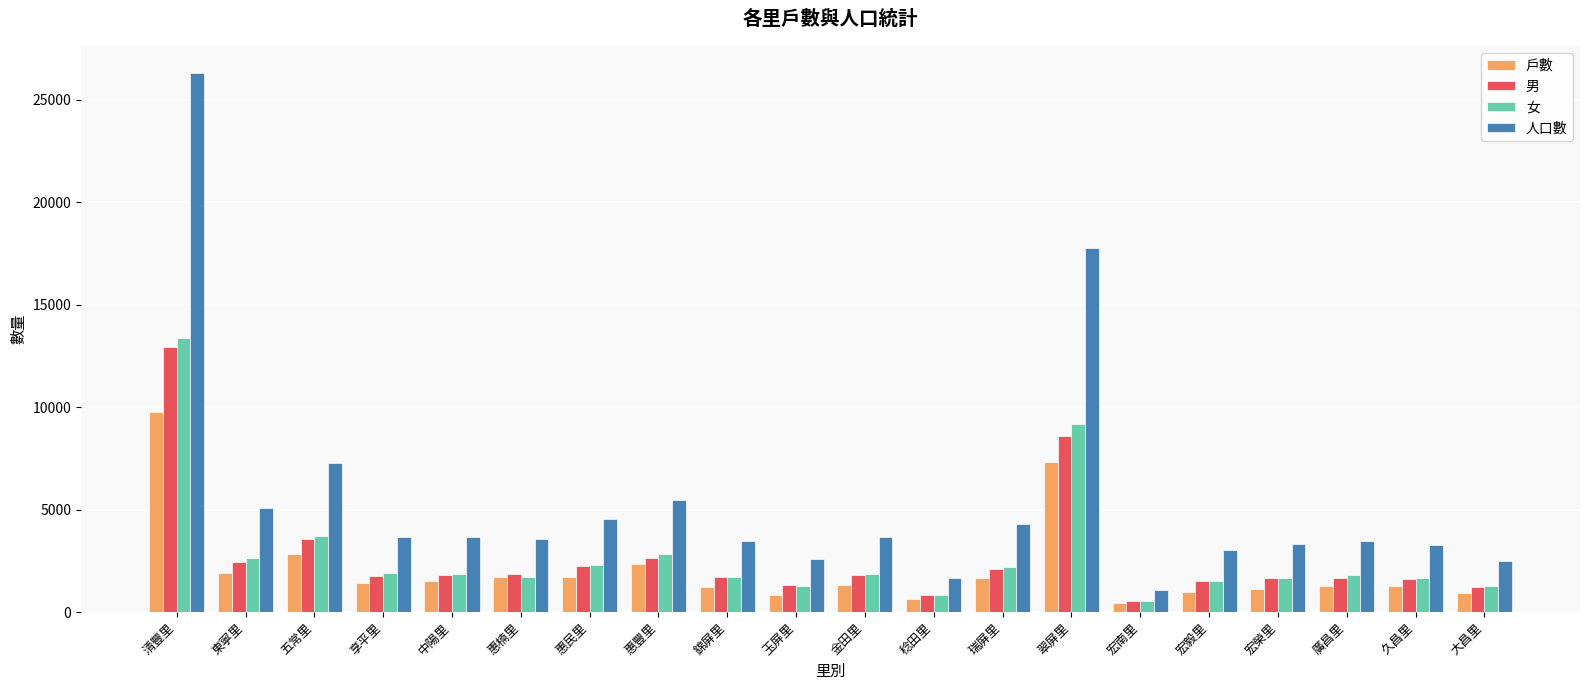

Count the number of categories in the chart.

20